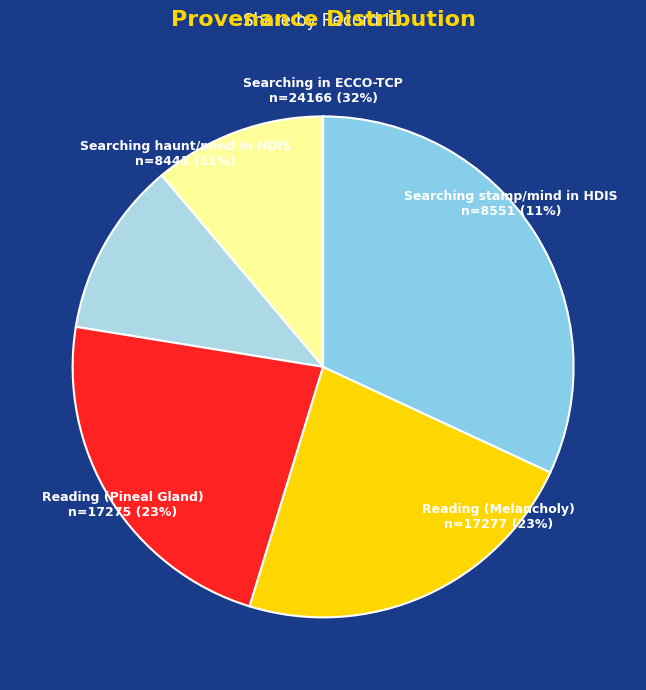

Count the number of slices in the pie.

5